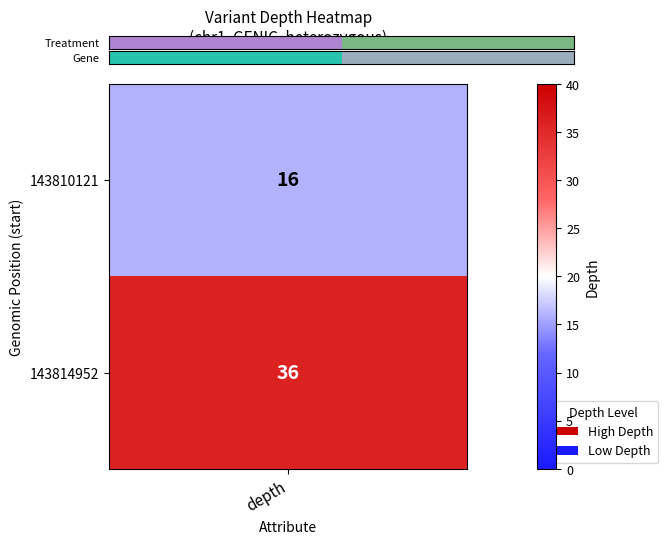

Is it true that the value at depth is 0.5?

False